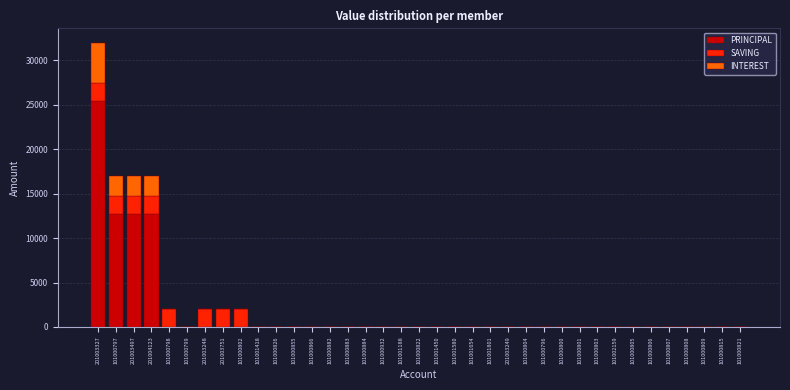

Which category has the highest value in the PRINCIPAL series?

201003327